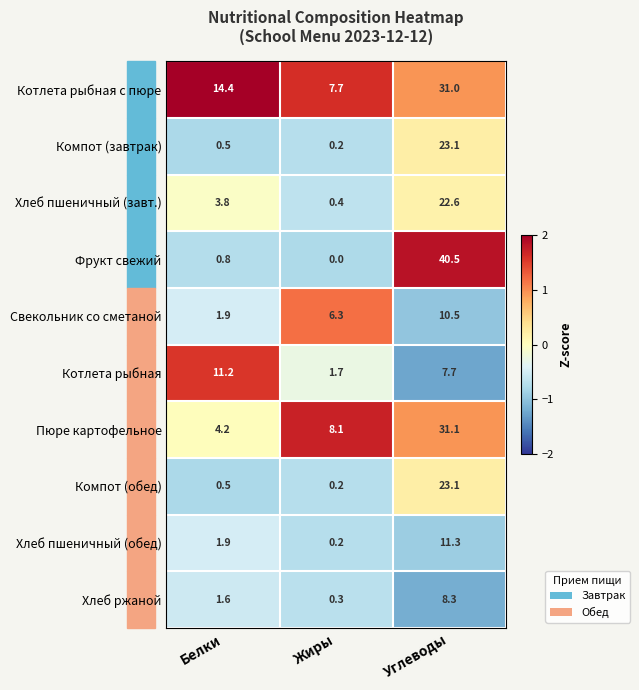

What is the difference between the maximum and minimum values in the Котлета рыбная с пюре series?

23.3